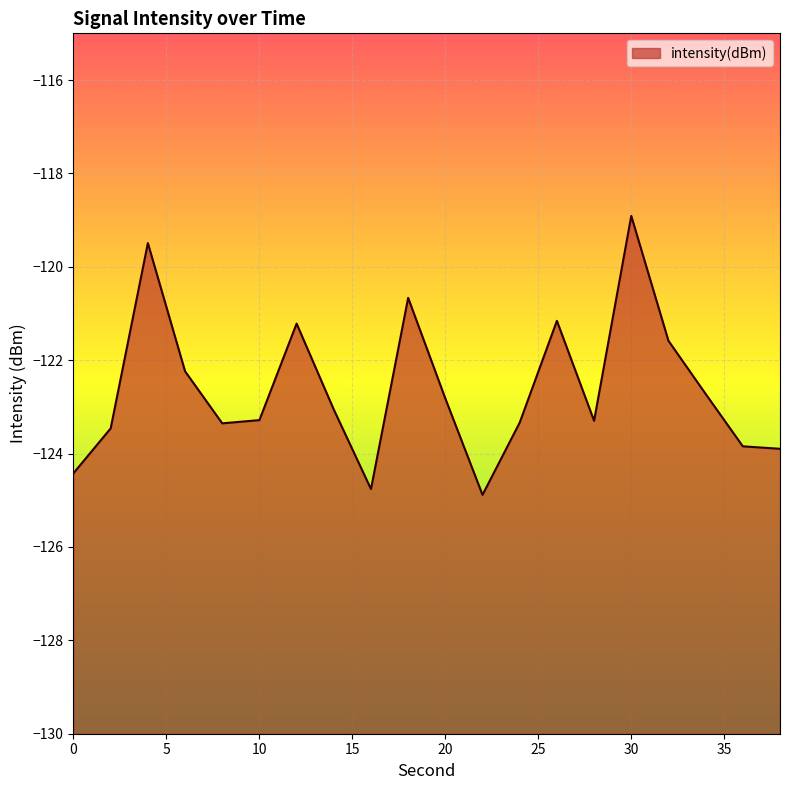

Where does the data first go above -123?

4